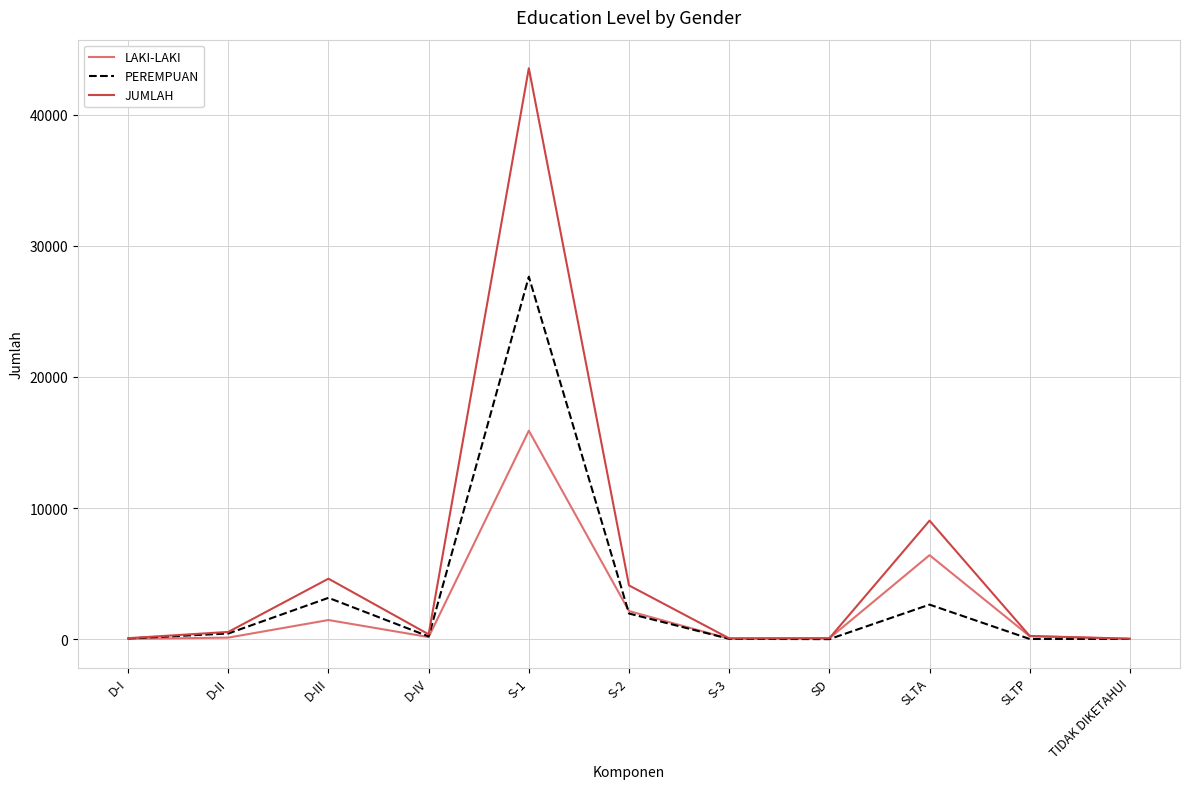

The value of PEREMPUAN at TIDAK DIKETAHUI is 17. True or false?

True